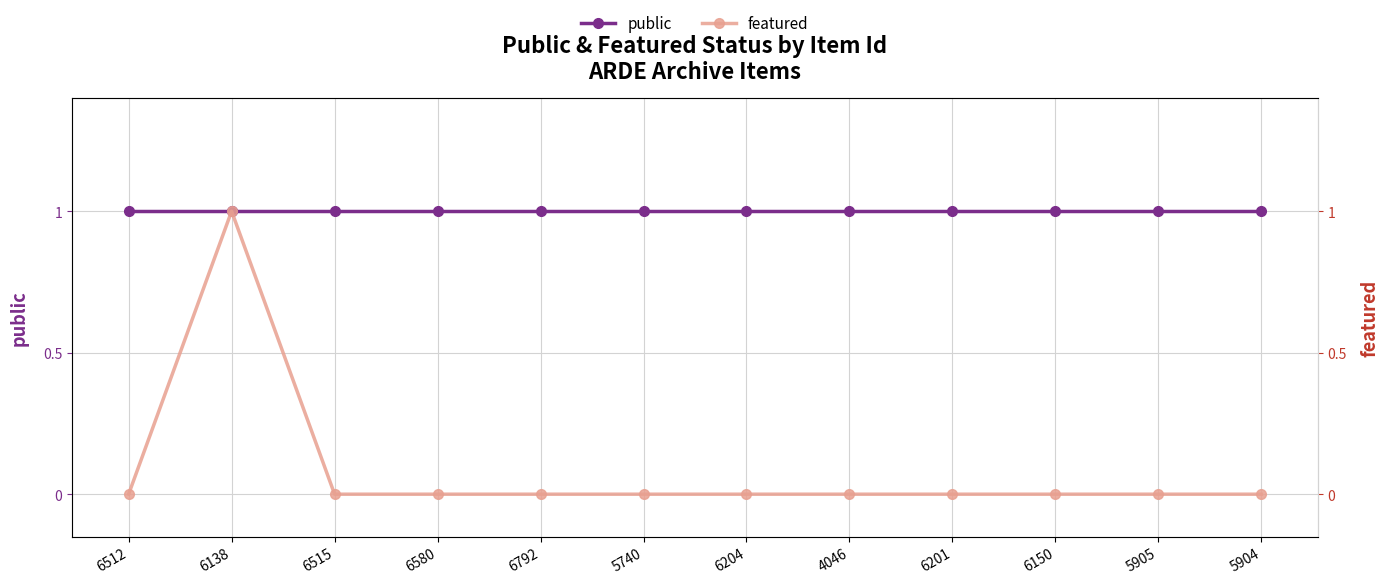

What is the sum of all public values?

12